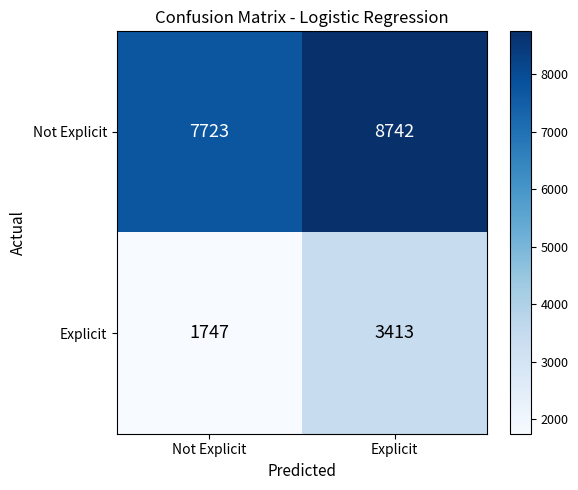

Is it true that Explicit equals 917 at Not Explicit?

False